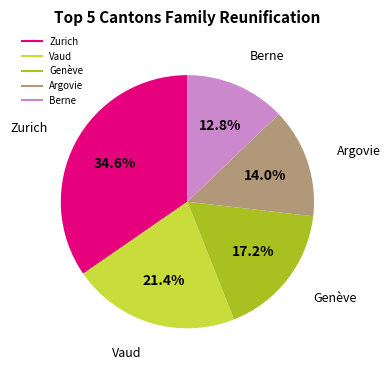

Count the number of slices in the pie.

5